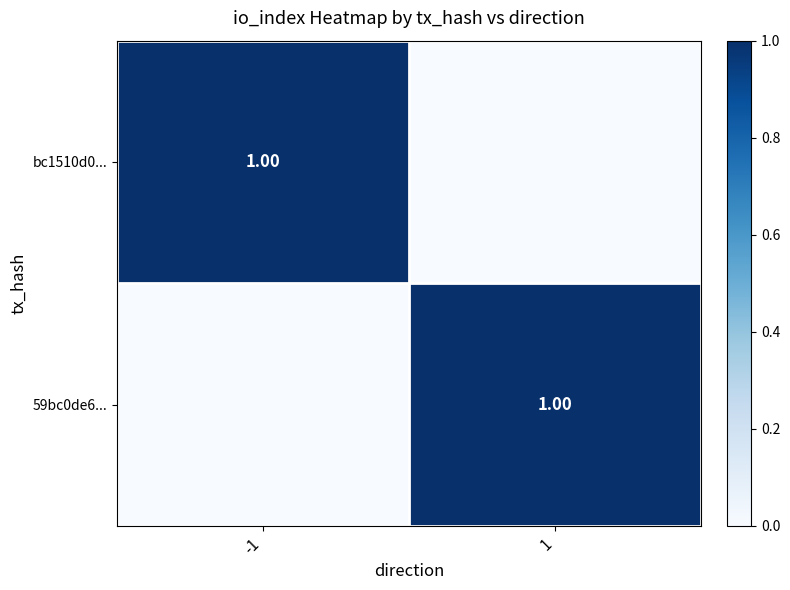

At 1, list the series in order from largest to smallest.

59bc0de6..., bc1510d0...